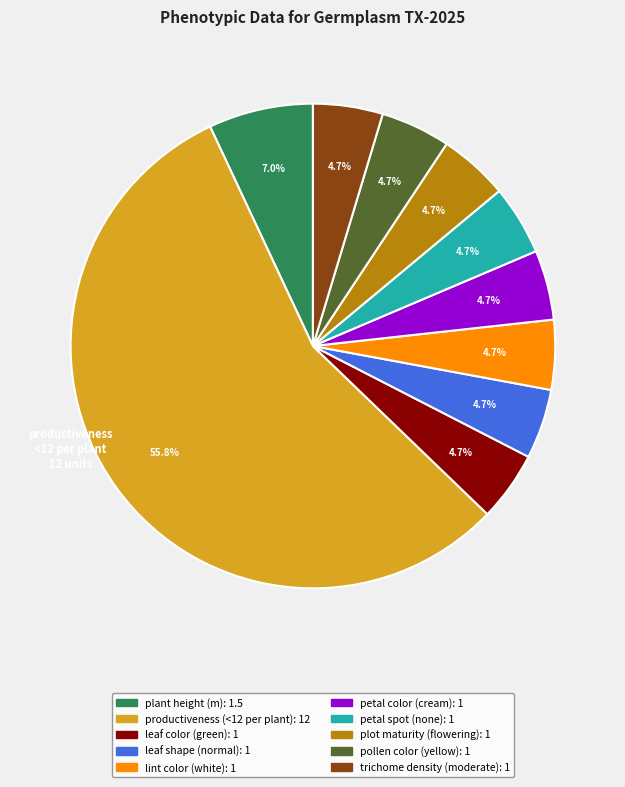

To the nearest percent, what percentage of the pie is leaf color (green)?

5%